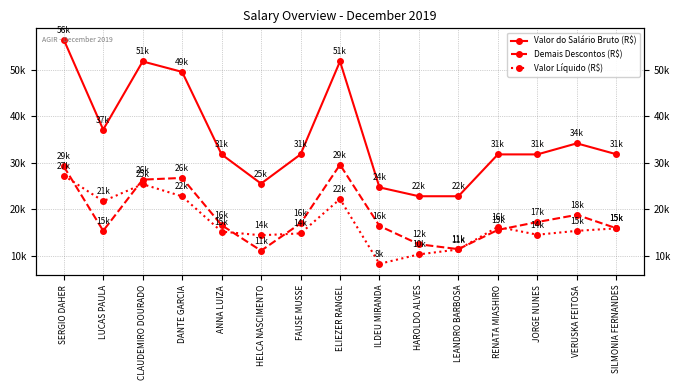

At which category does Demais Descontos (R$) reach its first local valley?

LUCAS PAULA